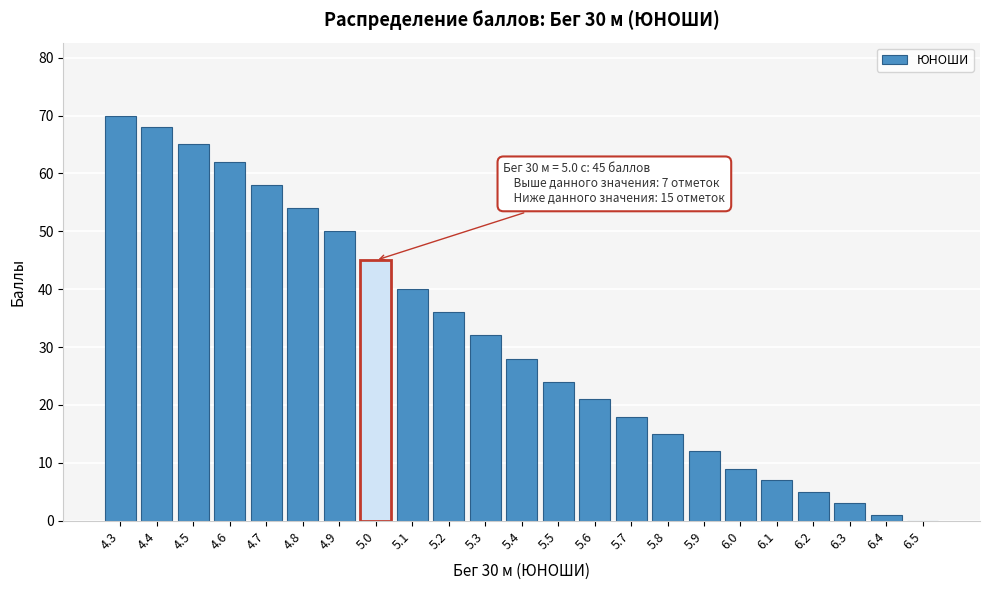

Reading left to right, list all the values displayed in this chart.

4.3=70	4.4=68	4.5=65	4.6=62	4.7=58	4.8=54	4.9=50	5.0=45	5.1=40	5.2=36	5.3=32	5.4=28	5.5=24	5.6=21	5.7=18	5.8=15	5.9=12	6.0=9	6.1=7	6.2=5	6.3=3	6.4=1	6.5=0